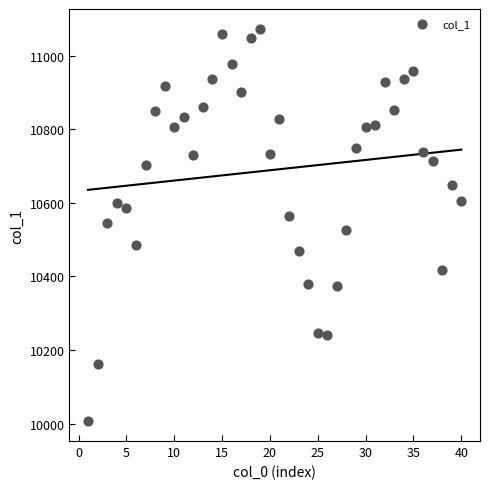

What is the range of Y values (max minus min)?

1067